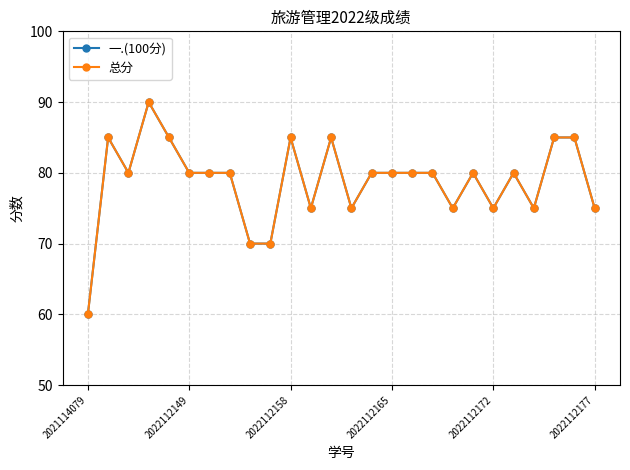

Does the chart display data point markers on the line(s)?

Yes